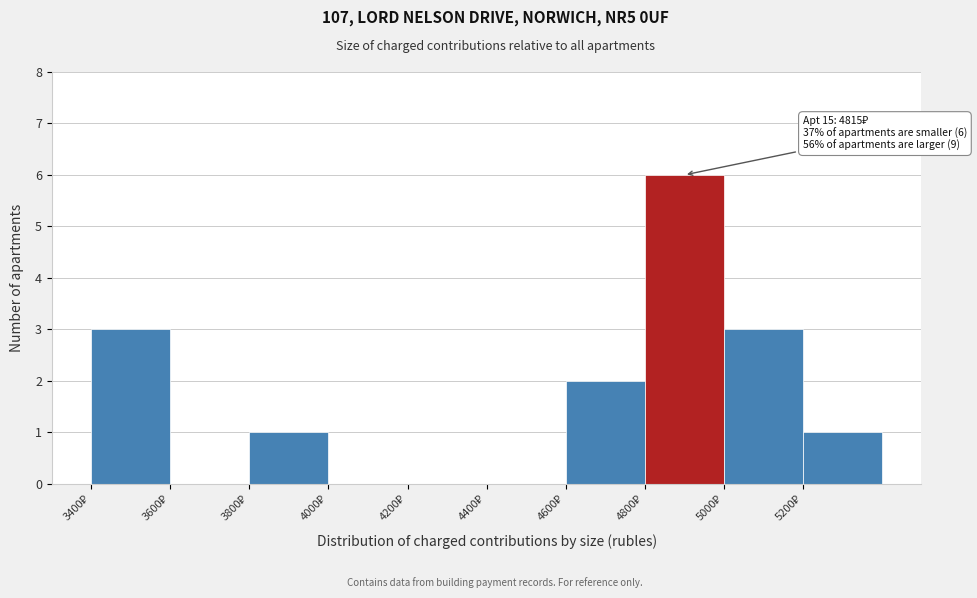

Over which range of the x-axis is the bar tallest?

4800 to 5000